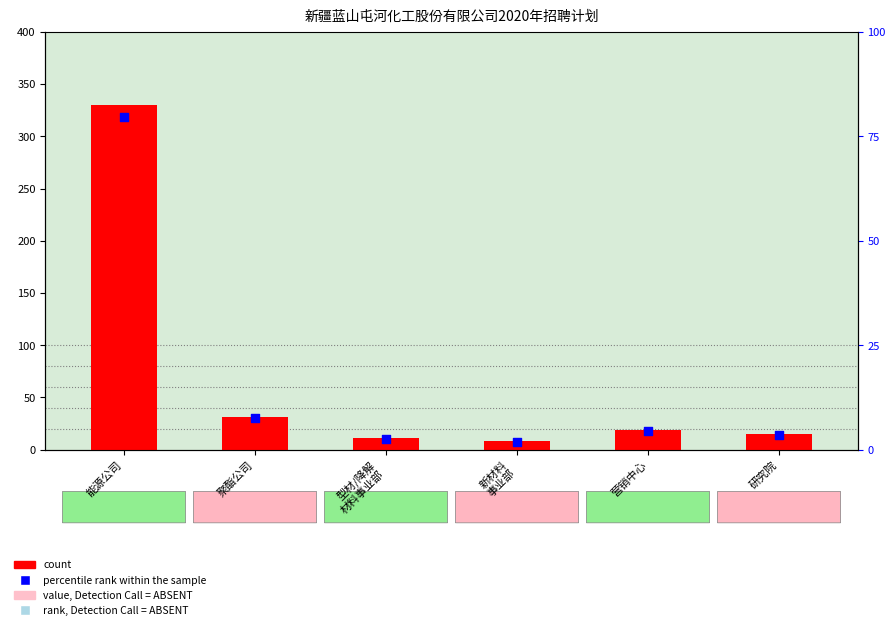

What is the total value across all series at 能源公司?

409.7